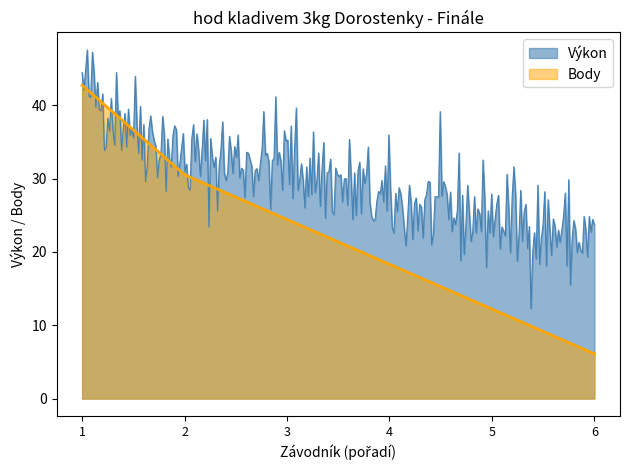

The value of Výkon at Čečáková Adéla is 28.3. True or false?

False